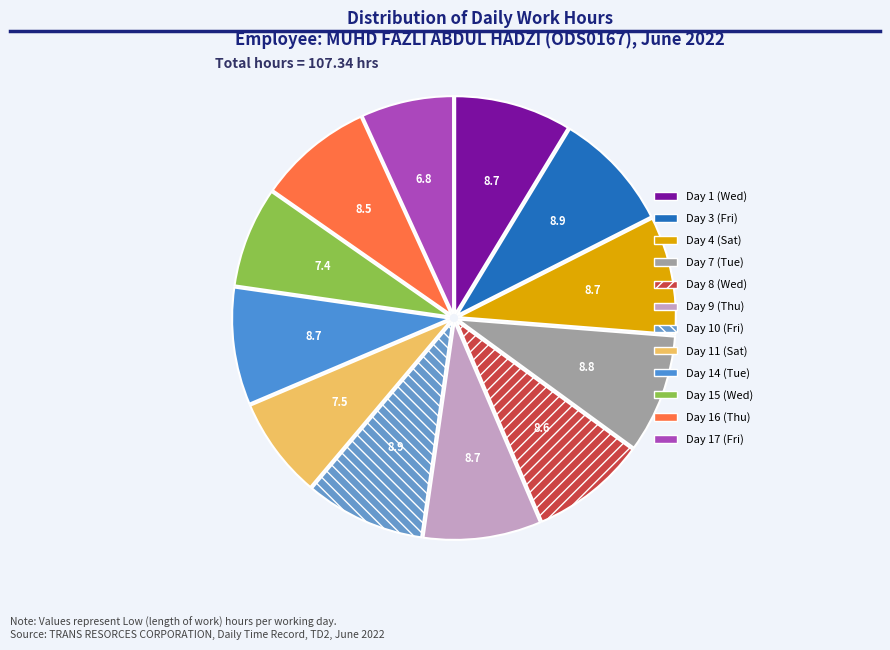

What percentage do Day 3 (Fri) and Day 7 (Tue) together represent?

17.6%